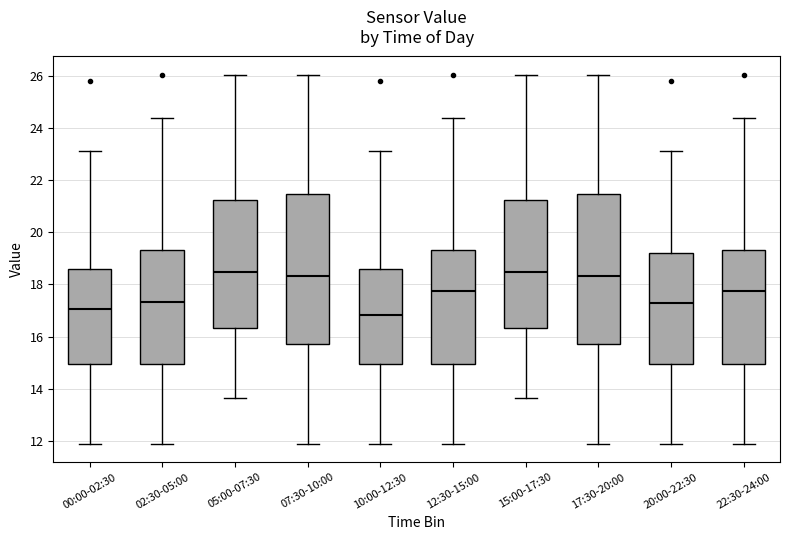

Reading left to right, read every box against the y-axis: the position of its median line, the range the box covers, and the ends of its whiskers. The values are not printed on the chart, so give them approximately, as read against the axis.

00:00-02:30: median 17.0, box 15.0 to 18.6, whiskers 11.8 to 23.2
02:30-05:00: median 17.4, box 15.0 to 19.4, whiskers 11.8 to 24.4
05:00-07:30: median 18.4, box 16.4 to 21.2, whiskers 13.6 to 26.0
07:30-10:00: median 18.4, box 15.8 to 21.4, whiskers 11.8 to 26.0
10:00-12:30: median 16.8, box 15.0 to 18.6, whiskers 11.8 to 23.2
12:30-15:00: median 17.8, box 15.0 to 19.4, whiskers 11.8 to 24.4
15:00-17:30: median 18.4, box 16.4 to 21.2, whiskers 13.6 to 26.0
17:30-20:00: median 18.4, box 15.8 to 21.4, whiskers 11.8 to 26.0
20:00-22:30: median 17.2, box 15.0 to 19.2, whiskers 11.8 to 23.2
22:30-24:00: median 17.8, box 15.0 to 19.4, whiskers 11.8 to 24.4